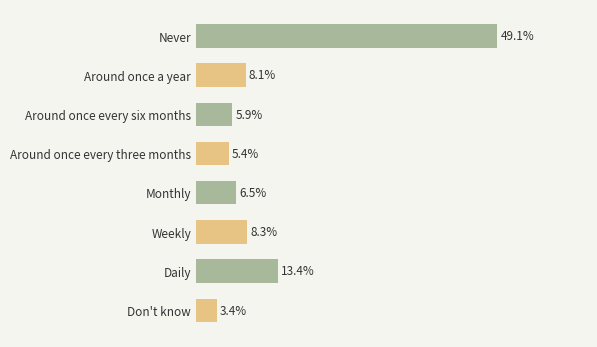

Which has a higher value, Never or Around once every three months?

Never